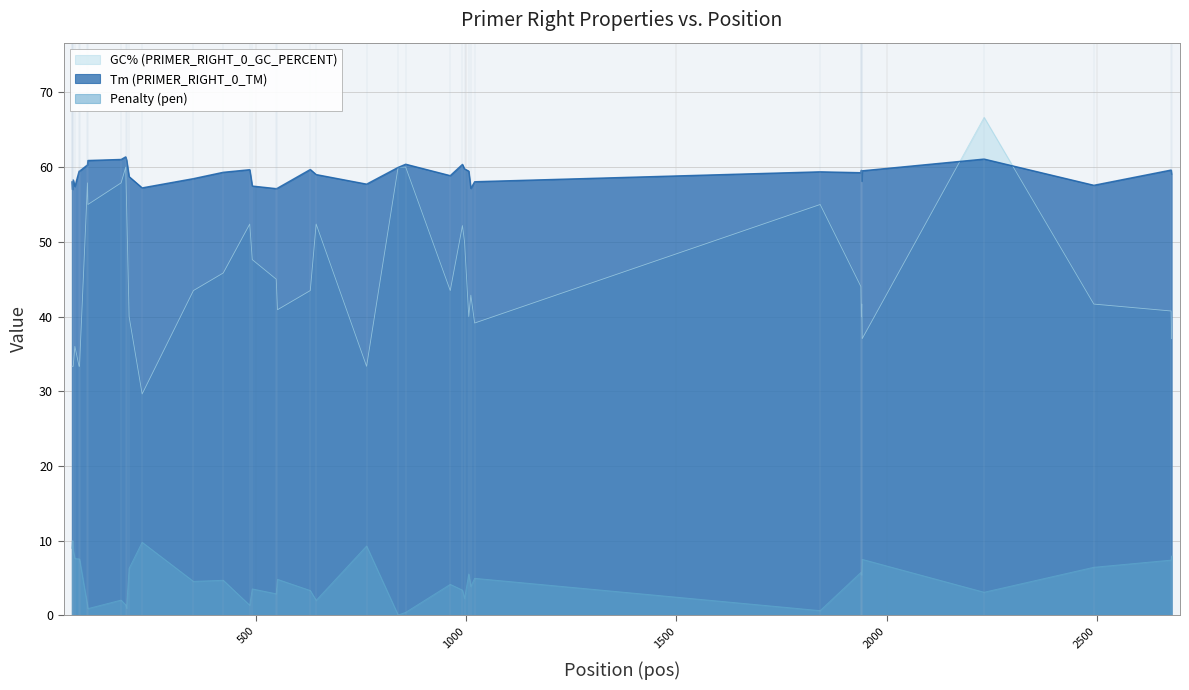

What is the average value of the Tm (PRIMER_RIGHT_0_TM) series?

59.0